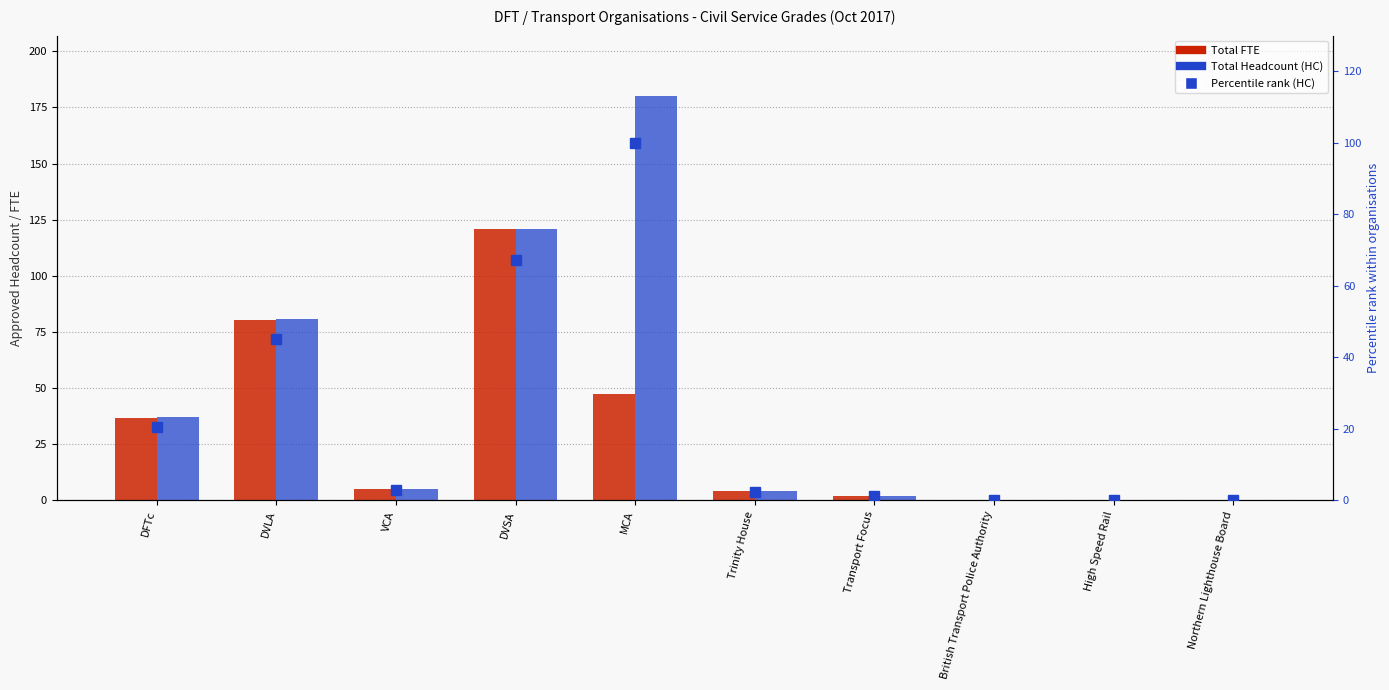

List the labels in order of Percentile rank (HC) value, largest first.

MCA, DVSA, DVLA, DFTc, VCA, Trinity House, Transport Focus, British Transport Police Authority, High Speed Rail, Northern Lighthouse Board